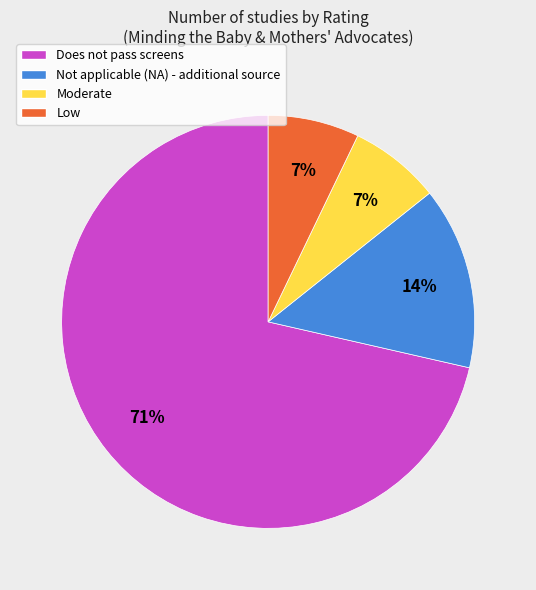

Which has a higher value, Does not pass screens or Moderate?

Does not pass screens